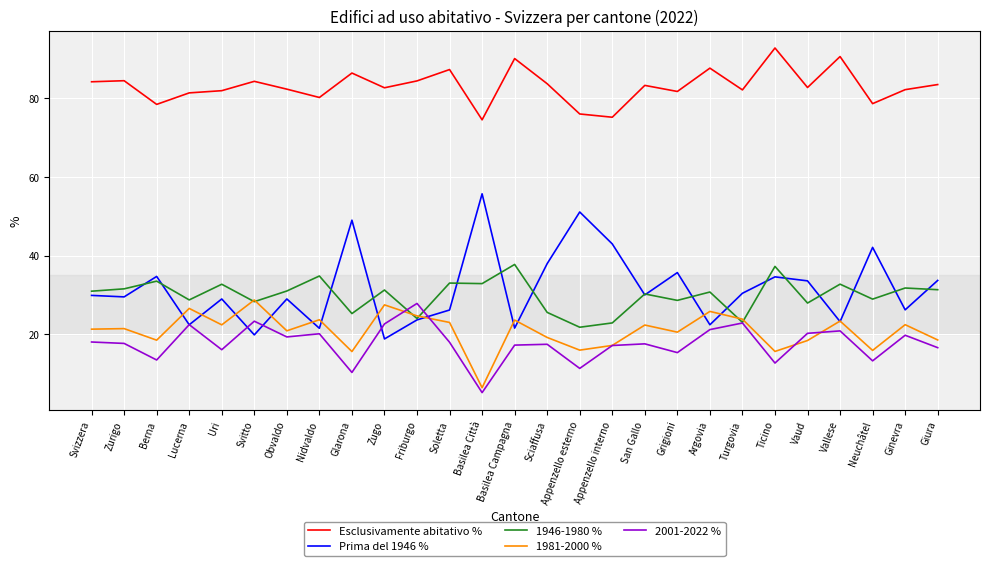

Which series has the largest range (max minus min)?

Prima del 1946 %